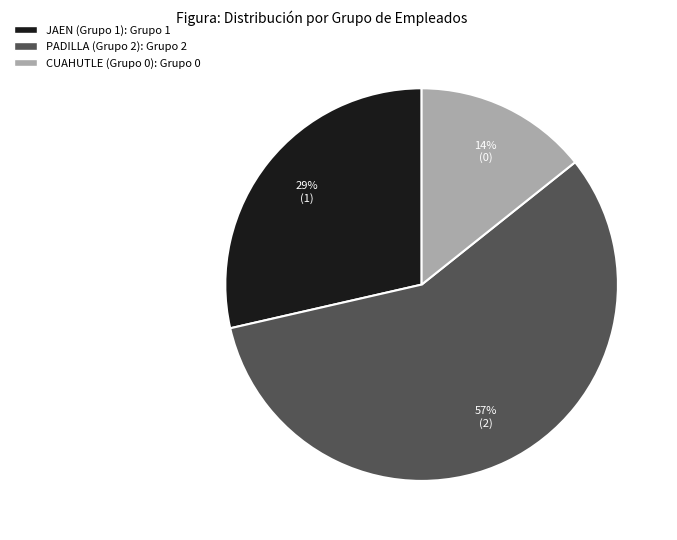

Between CUAHUTLE (Grupo 0) and PADILLA (Grupo 2), which is larger?

PADILLA (Grupo 2)